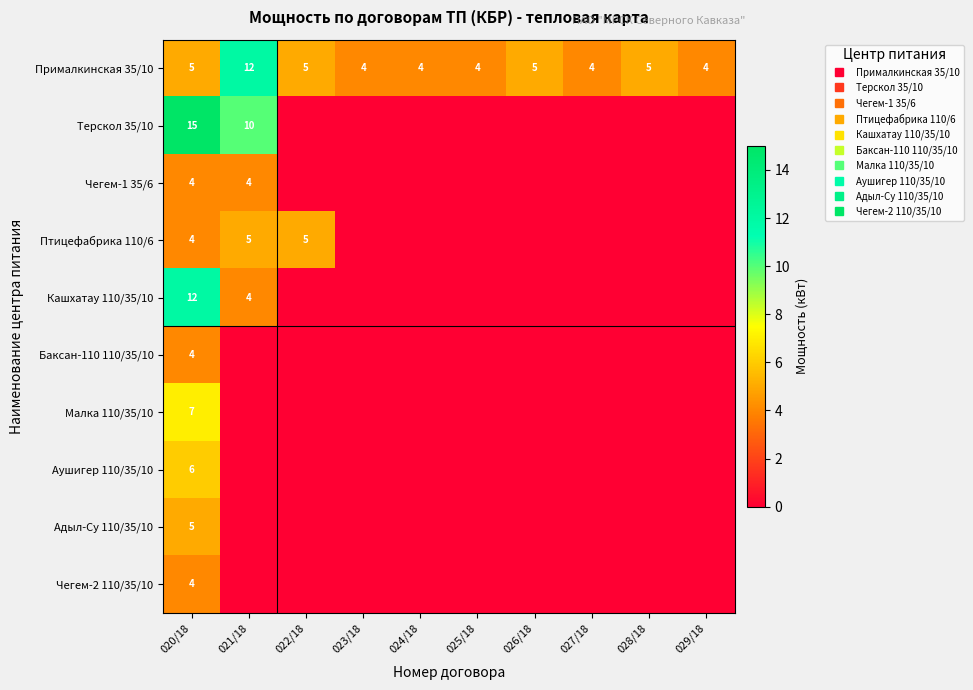

The Малка 110/35/10 series shows -5 at 029/18. True or false?

False